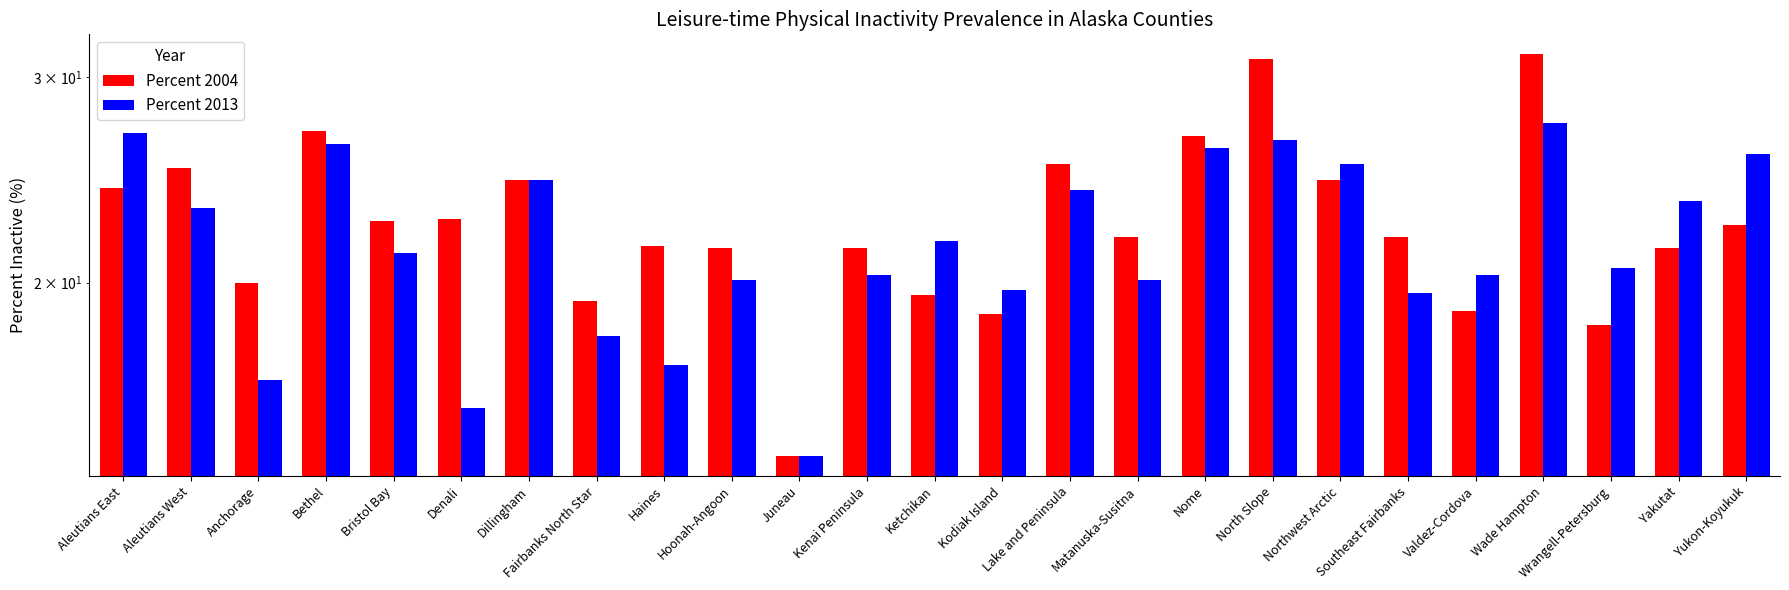

Reading left to right, extract all data points from this chart.

Percent 2004: 24.1	25.1	20.0	27.0	22.6	22.7	24.5	19.3	21.5	21.4	14.2	21.4	19.5	18.8	25.3	21.9	26.7	31.1	24.5	21.9	18.9	31.4	18.4	21.4	22.4
Percent 2013: 26.9	23.2	16.5	26.3	21.2	15.6	24.5	18.0	17.0	20.1	14.2	20.3	21.7	19.7	24.0	20.1	26.1	26.5	25.3	19.6	20.3	27.4	20.6	23.5	25.8